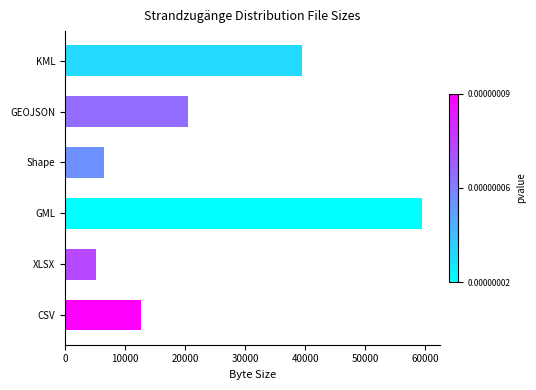

Which has a higher value, GEOJSON or XLSX?

GEOJSON